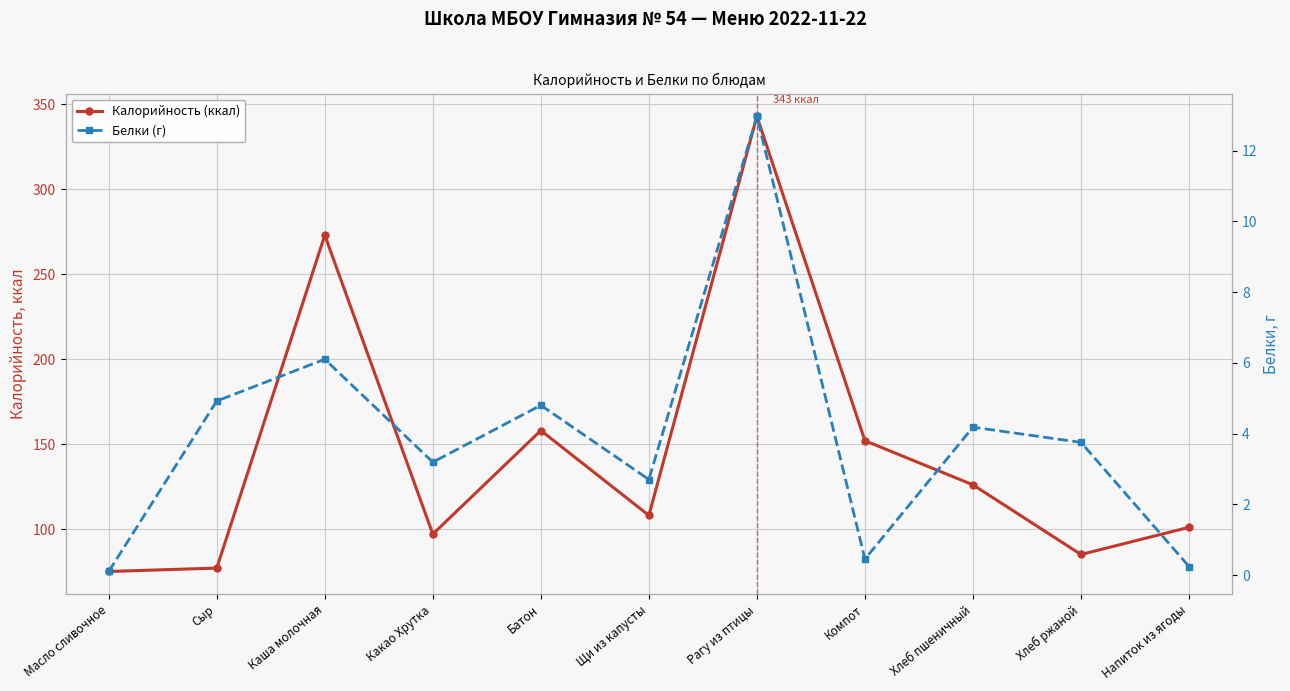

Which series has the largest total across all categories?

Калорийность (ккал)